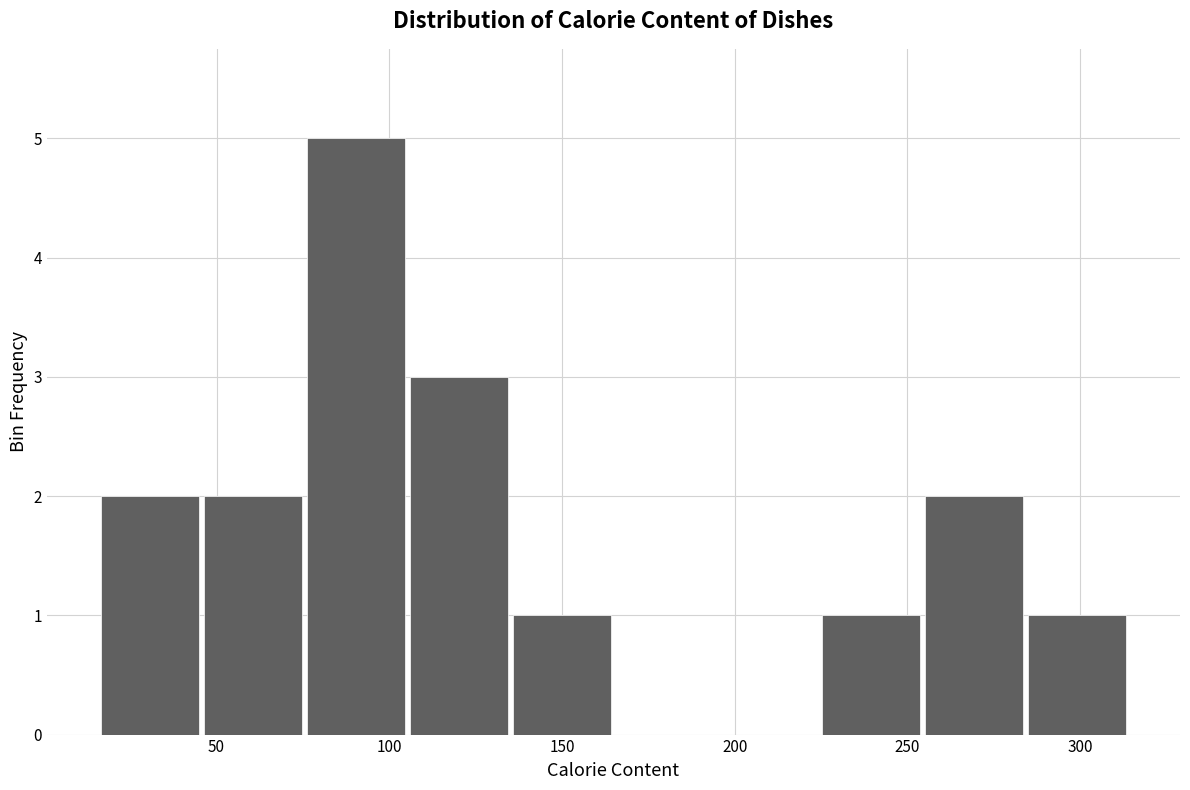

What is the height of the bar covering 45 to 75 on the x-axis? Neither the bar edges nor the heights are printed on the chart, so give them approximately, as read against the axes.

2